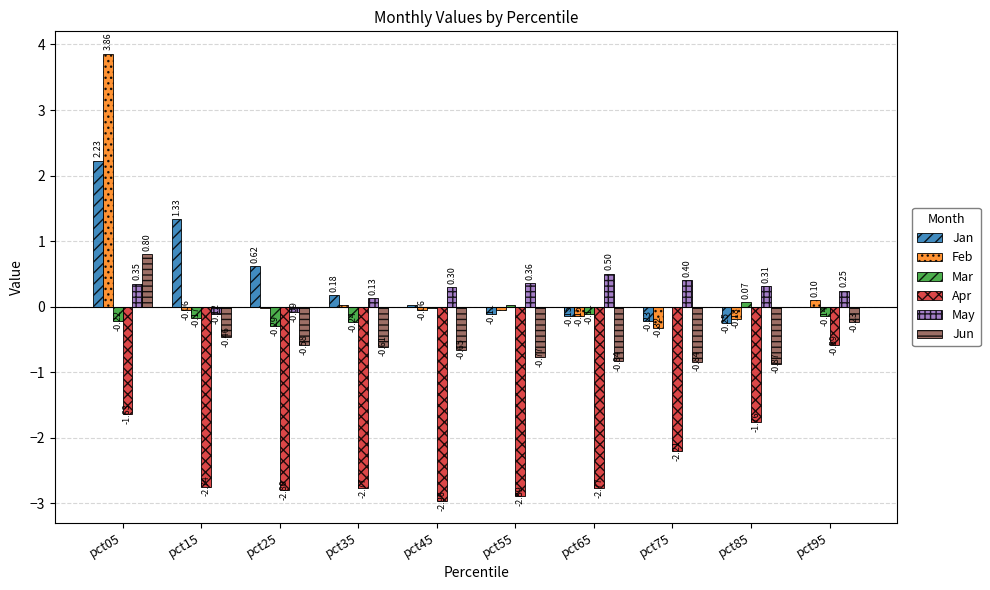

At which label does Feb reach its peak?

pct05